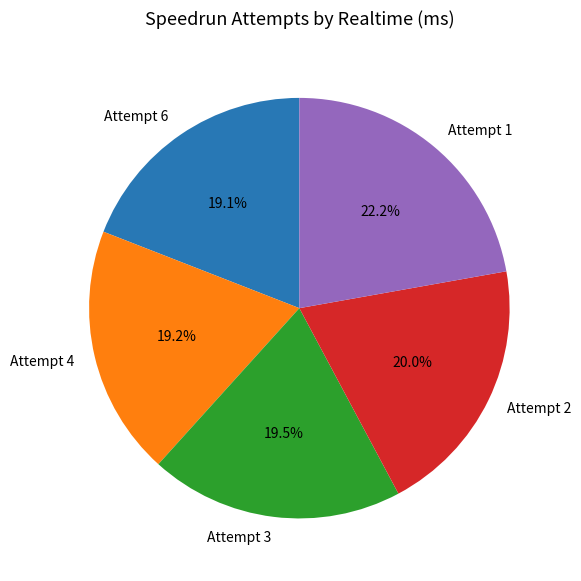

Does Attempt 2 represent more than half of the total?

No